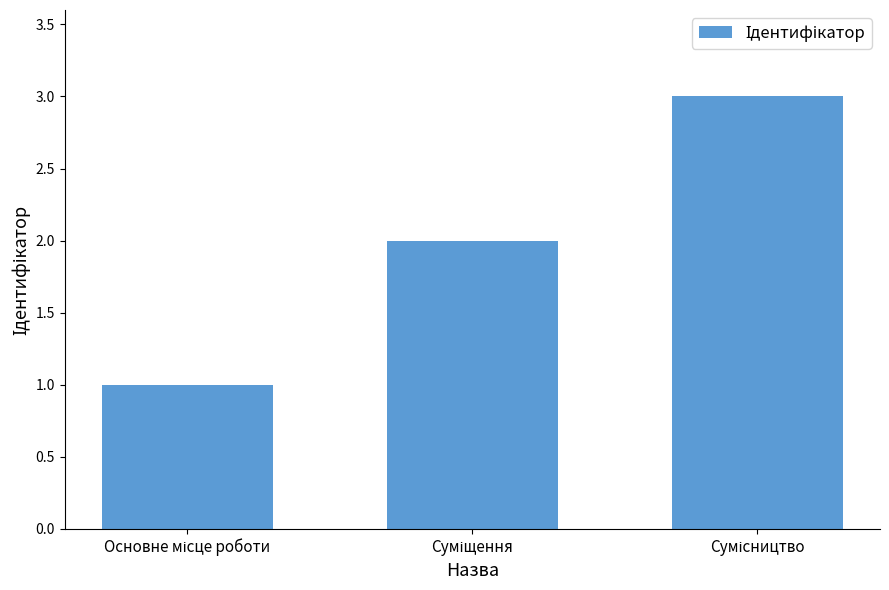

What is the maximum value shown in the chart?

3